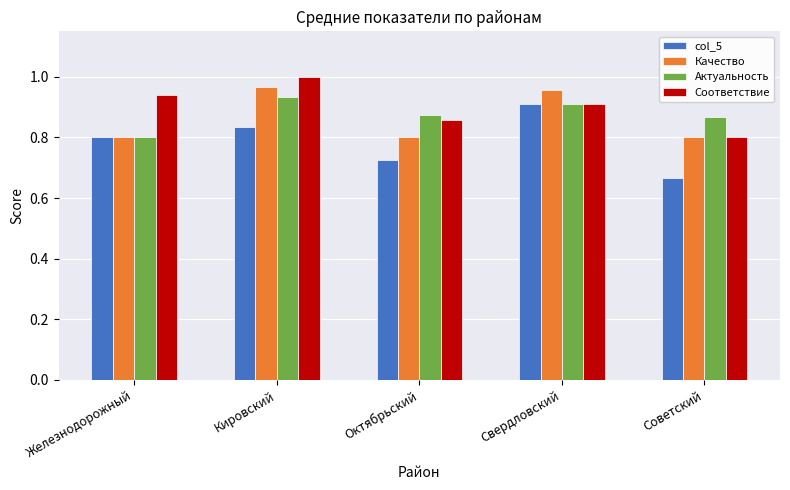

What is the label of the 5th bar from the right?

Железнодорожный